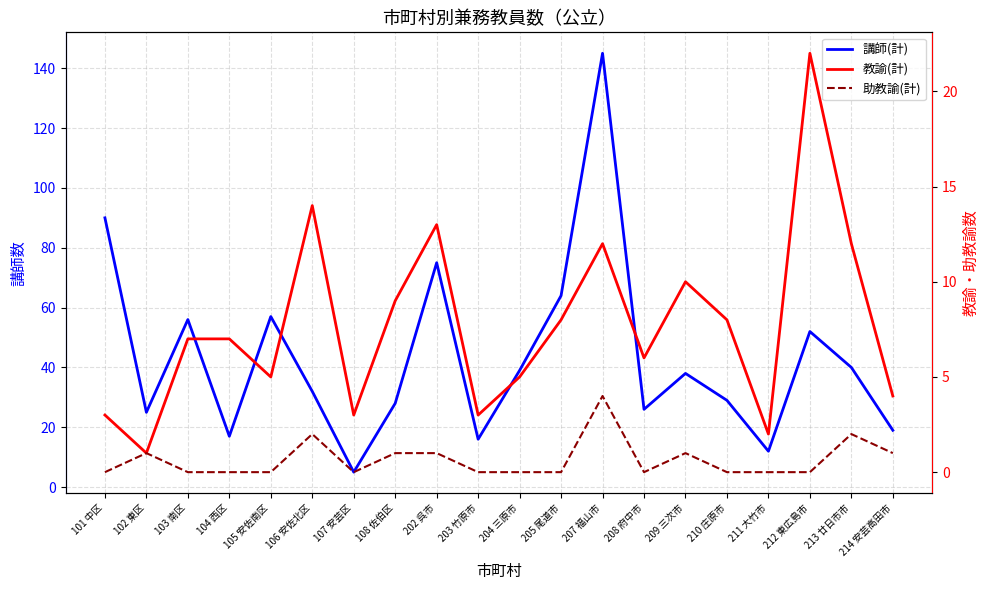

At which label does 講師(計) reach its minimum?

107 安芸区